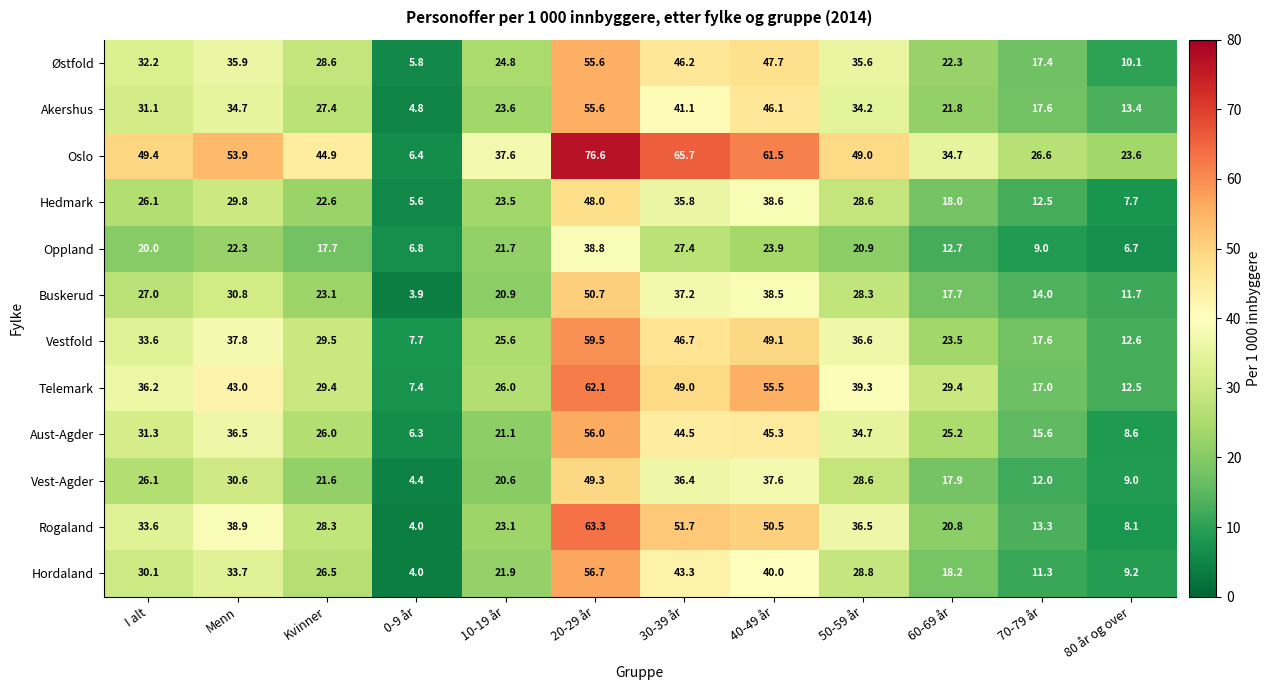

What is the difference between the Aust-Agder values at 10-19 år and Menn?

15.4